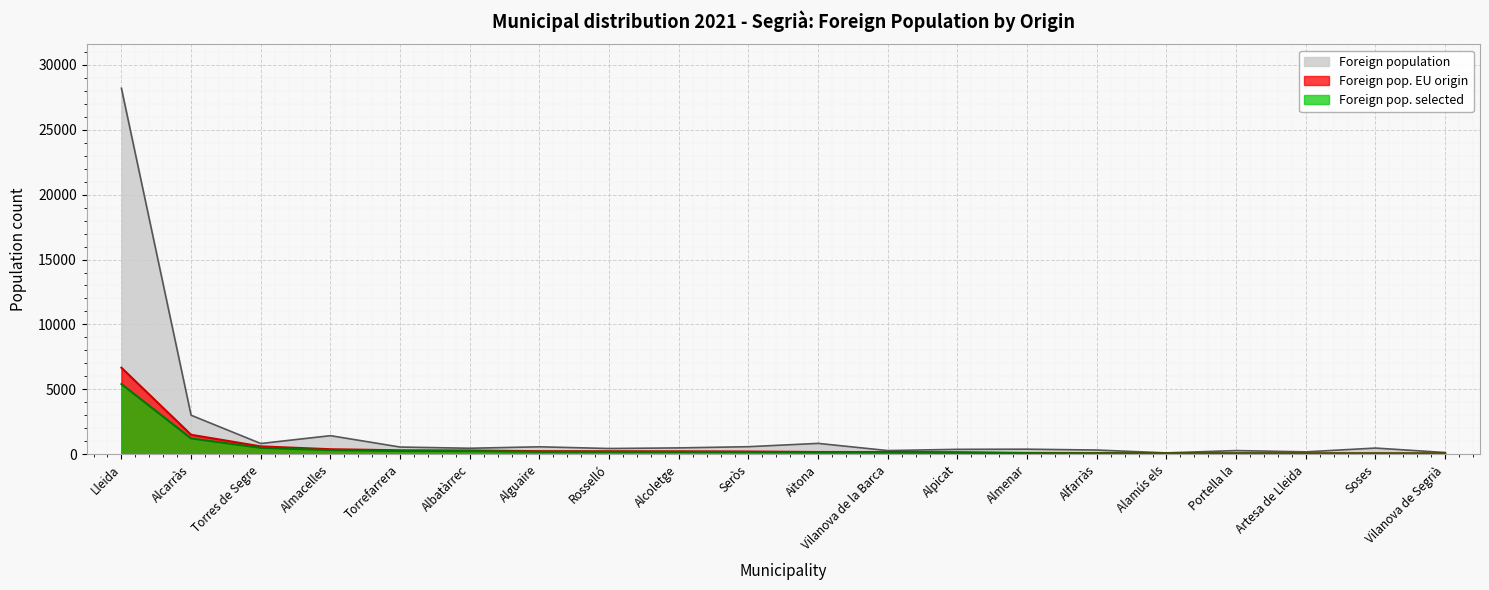

The Foreign pop. EU origin series shows 1505 at Alcarràs. True or false?

True